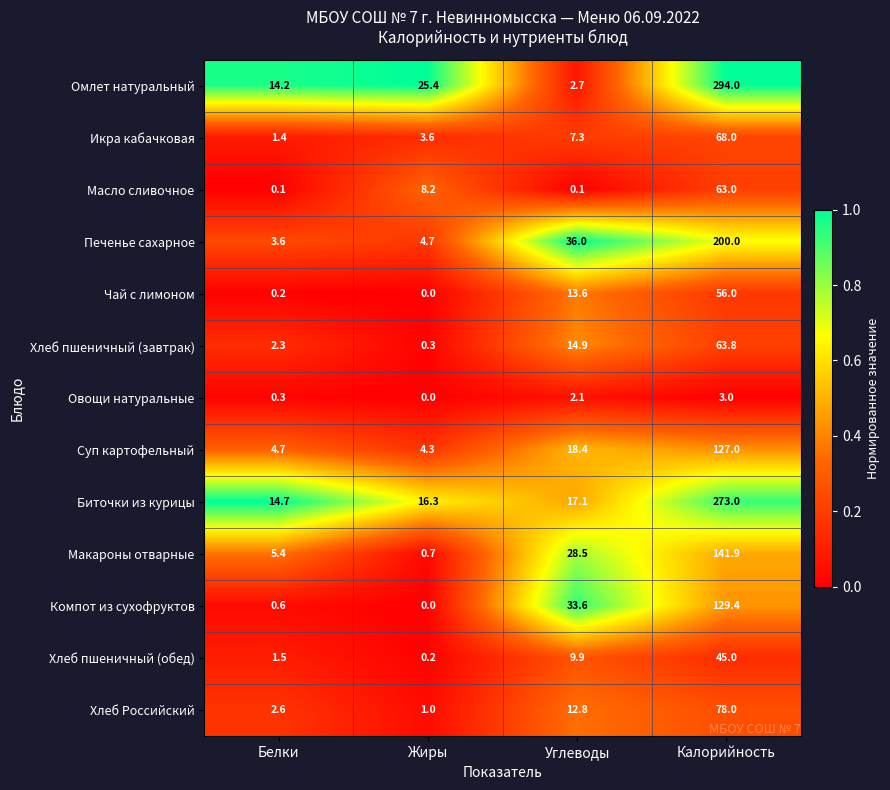

What is the sum of all Суп картофельный values?

154.4